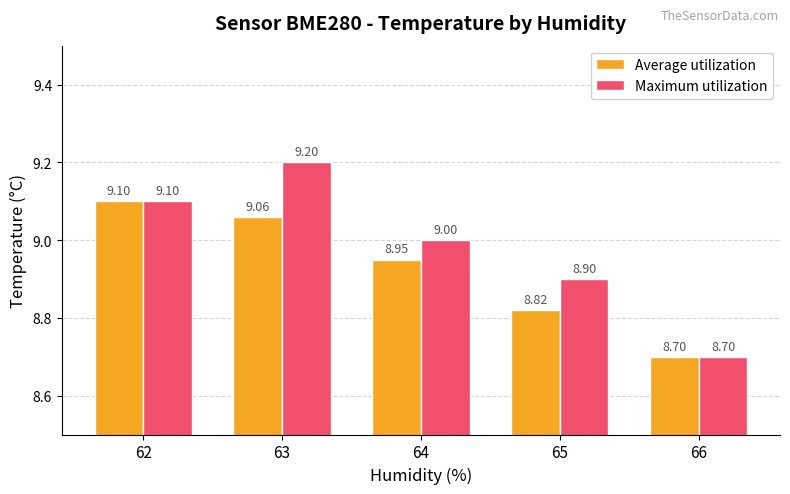

What is the difference between the Average utilization values at 65 and 66?

0.1